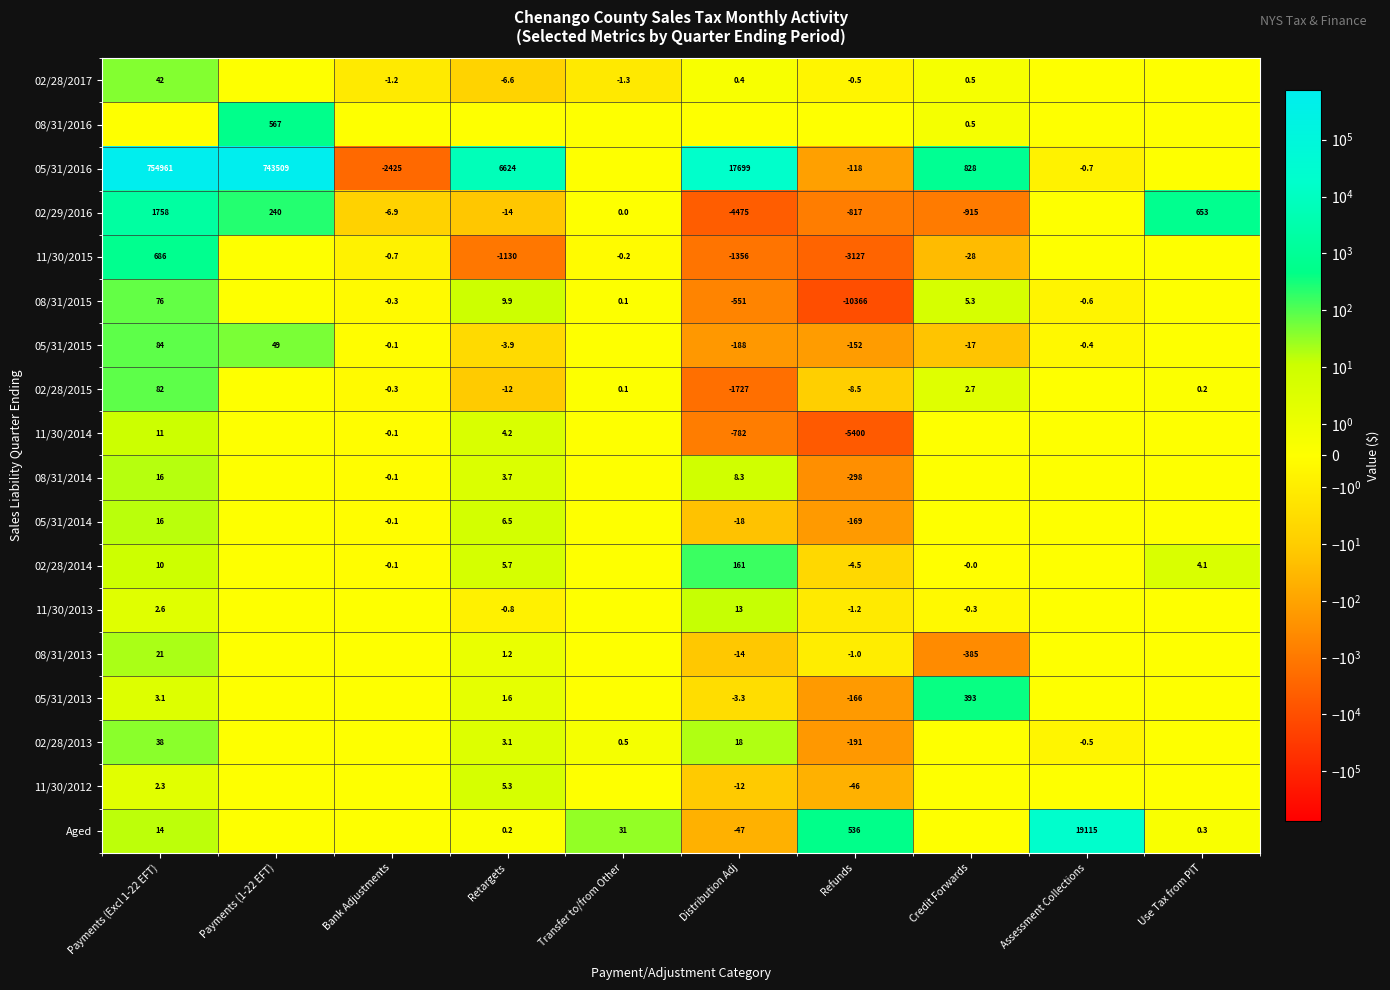

What is the difference between the 05/31/2015 values at Retargets and Refunds?

148.1